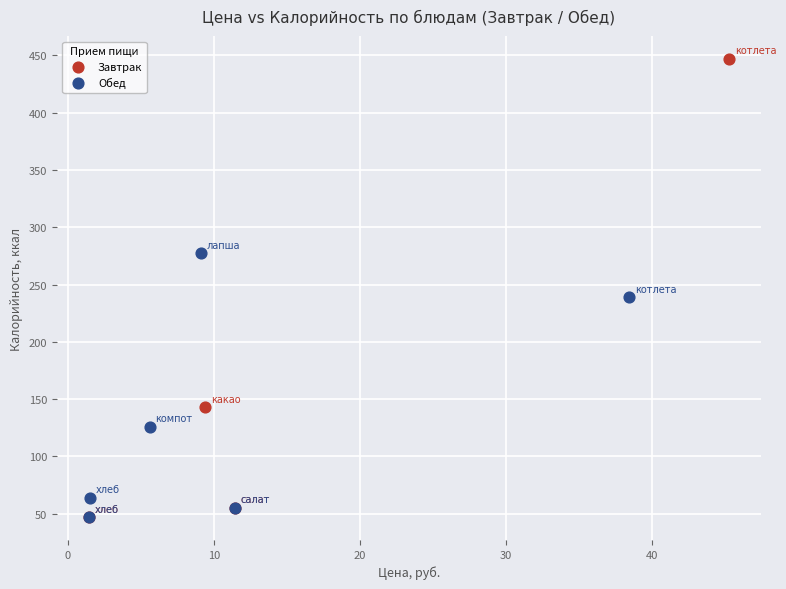

Which series reaches the maximum Y coordinate?

Завтрак